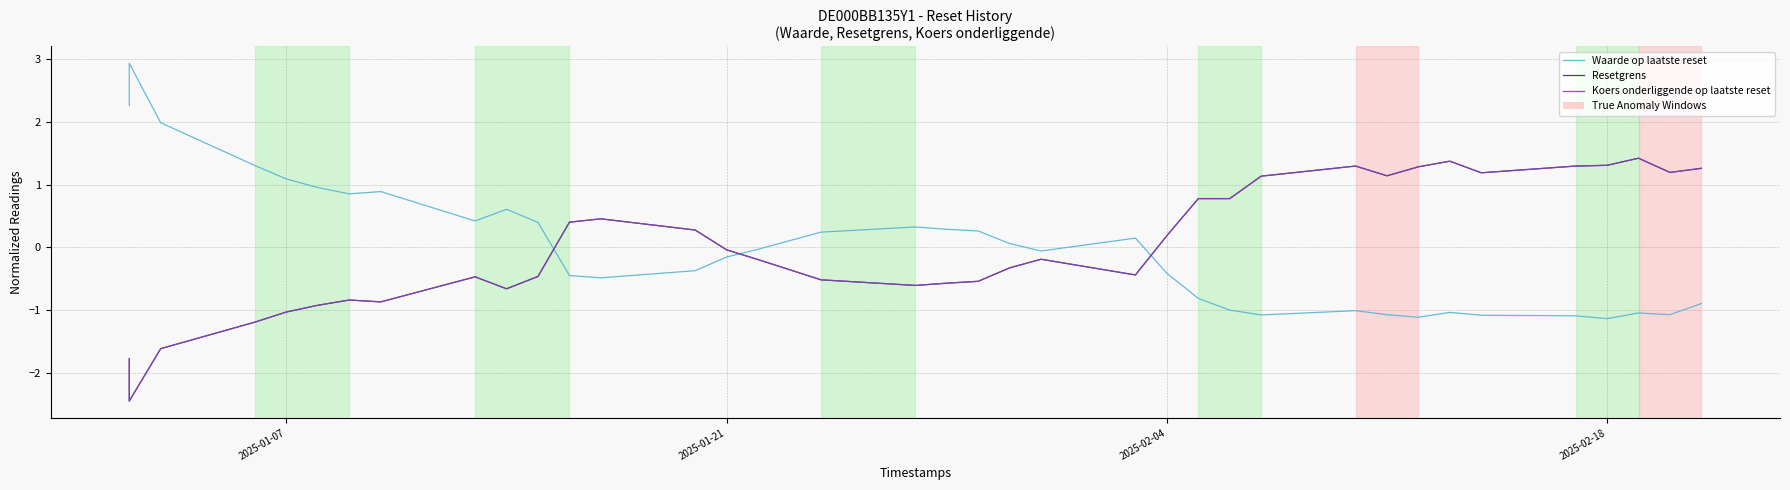

What is the maximum value for Koers onderliggende op laatste reset?

1.4